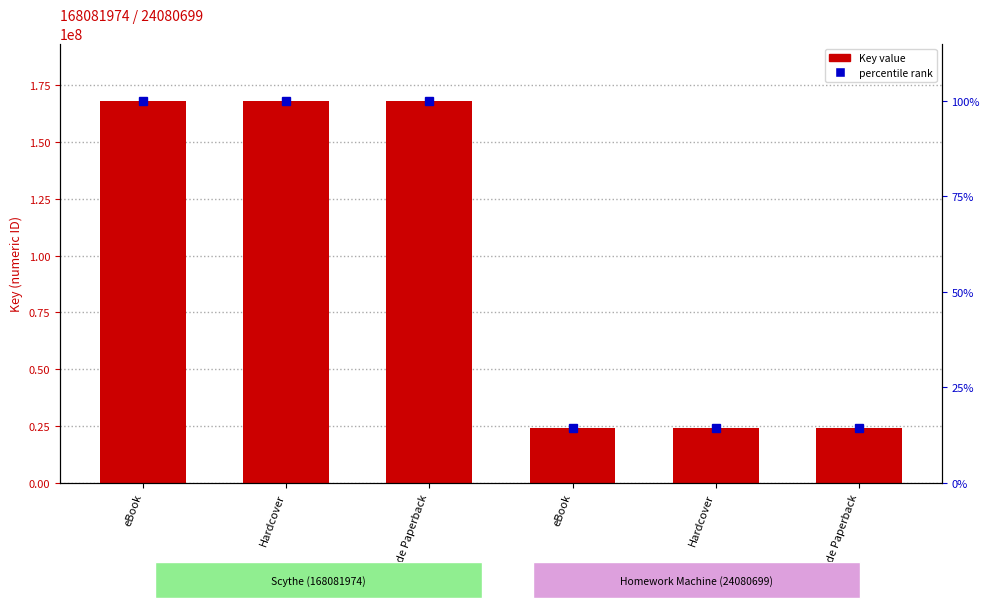

At Hardcover, list the series in order from smallest to largest.

percentile rank, Key (ISBN group)